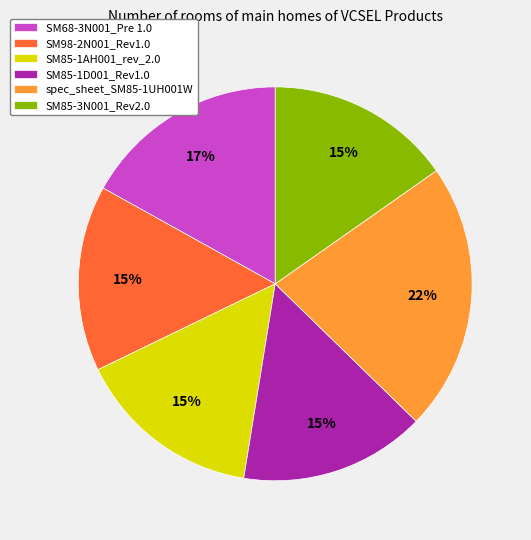

Is there any slice that represents more than half of the pie?

No